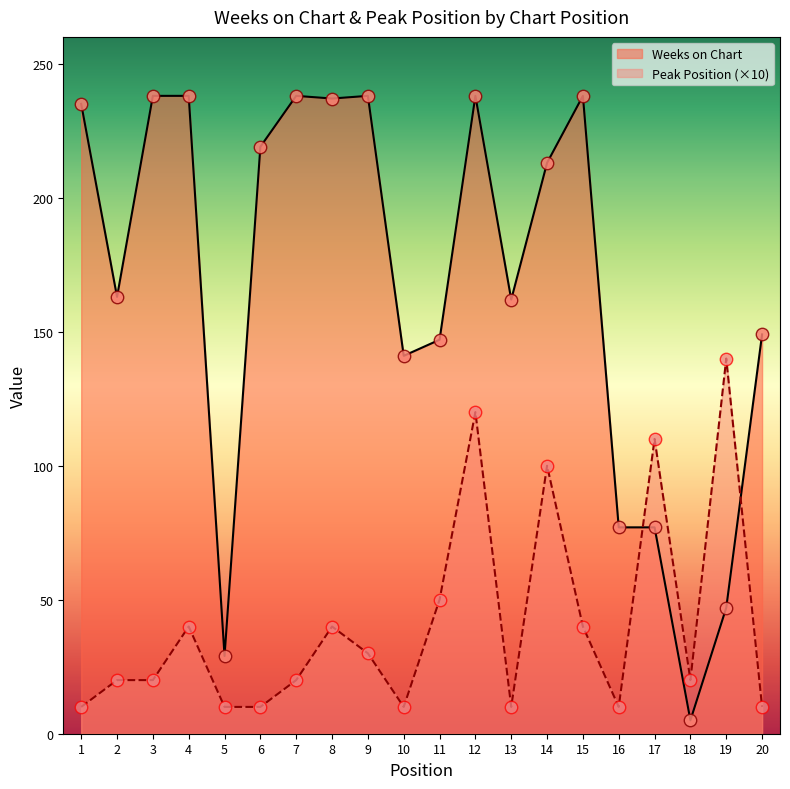

At how many categories does at least one series exceed 190?

10